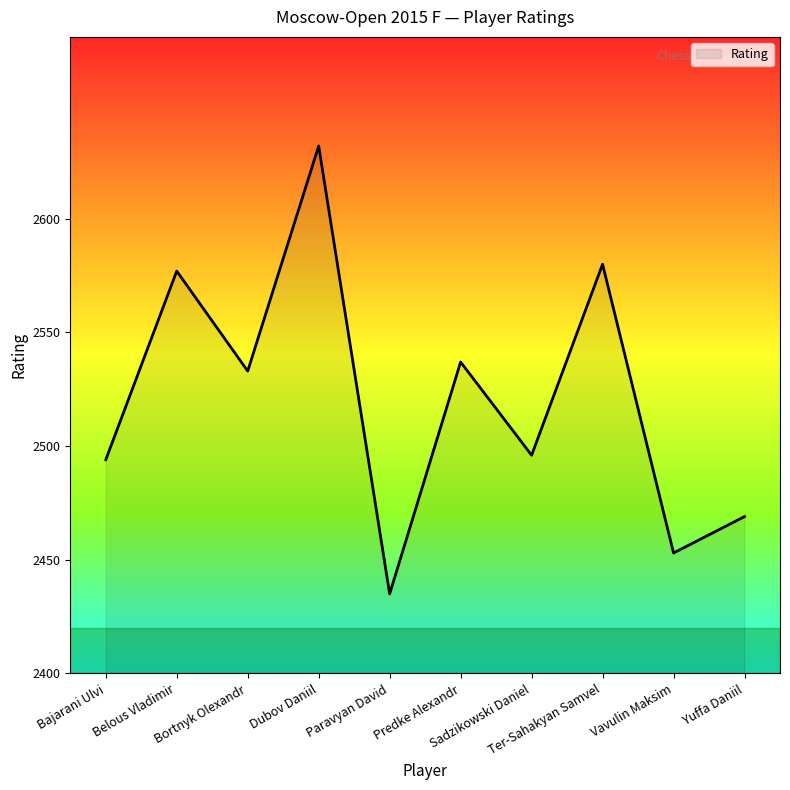

Is it true that the value at Predke Alexandr is 4157?

False